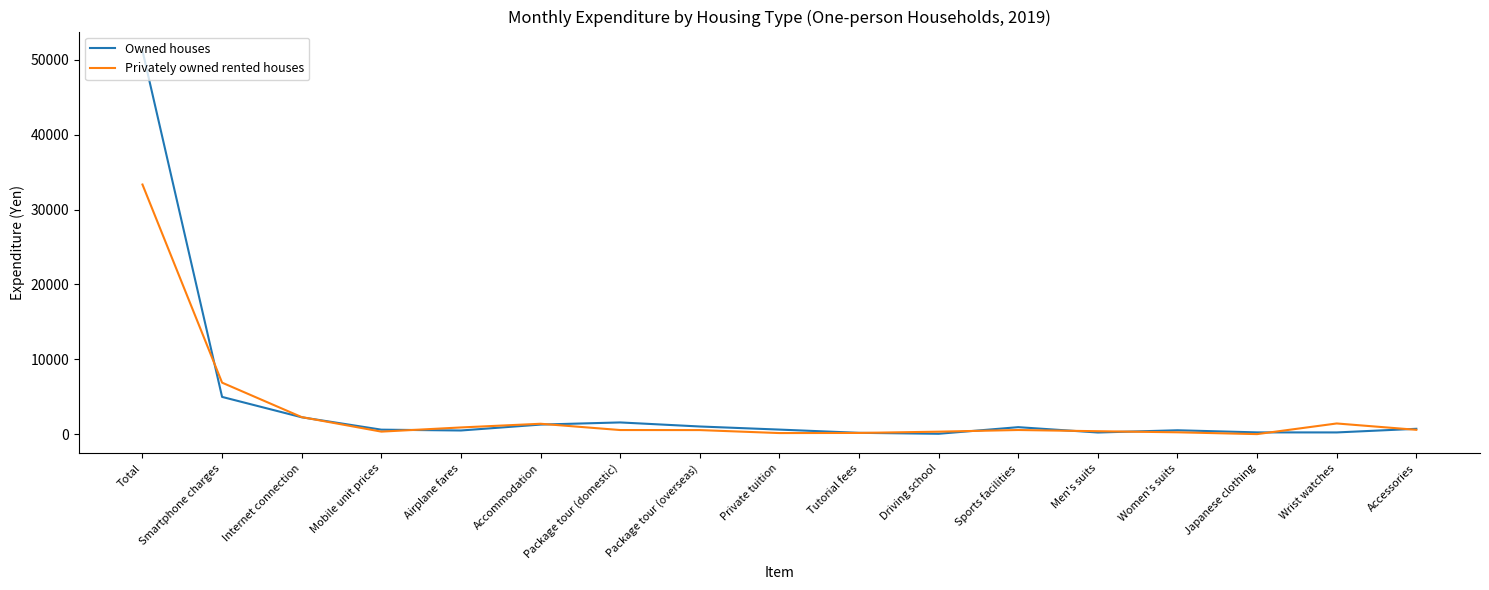

Rank the series by their maximum value, from lowest to highest.

Privately owned rented houses, Owned houses